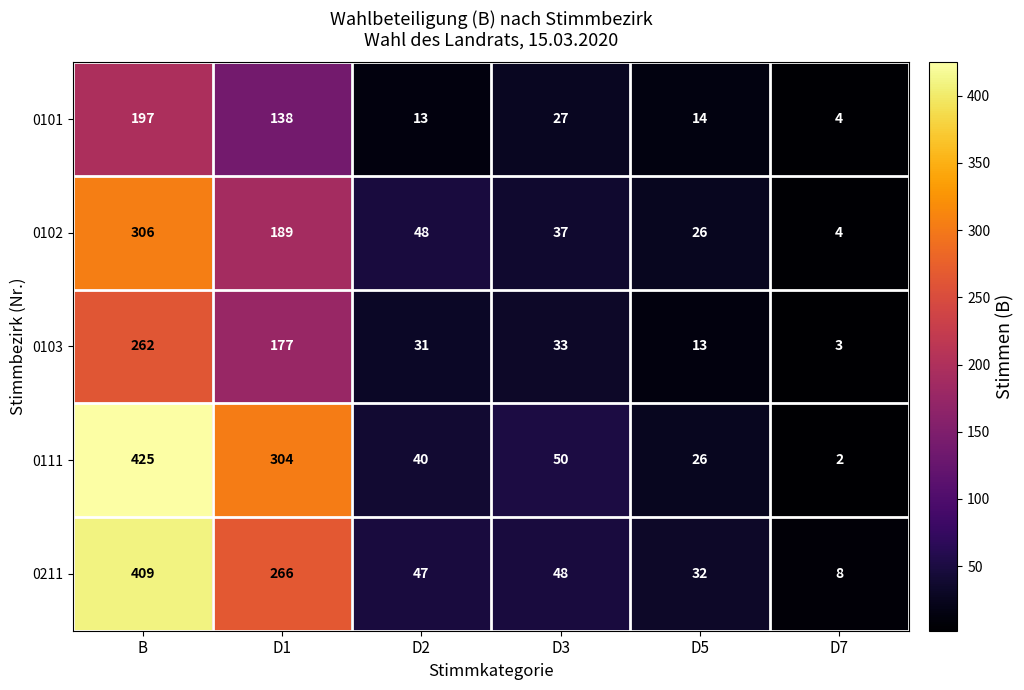

Reading right to left, transcribe all the data shown in this chart.

0101: 4	14	27	13	138	197
0102: 4	26	37	48	189	306
0103: 3	13	33	31	177	262
0111: 2	26	50	40	304	425
0211: 8	32	48	47	266	409